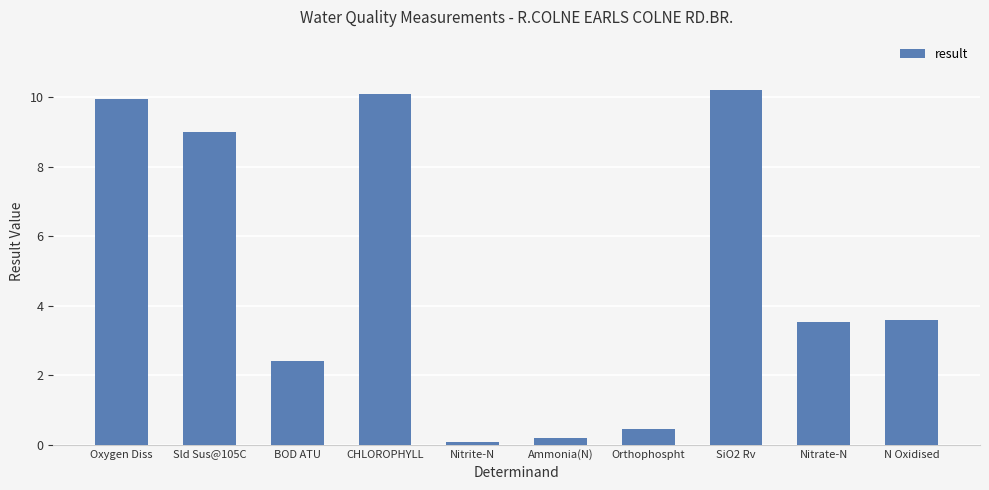

What is the label of the 3rd bar from the right?

SiO2 Rv